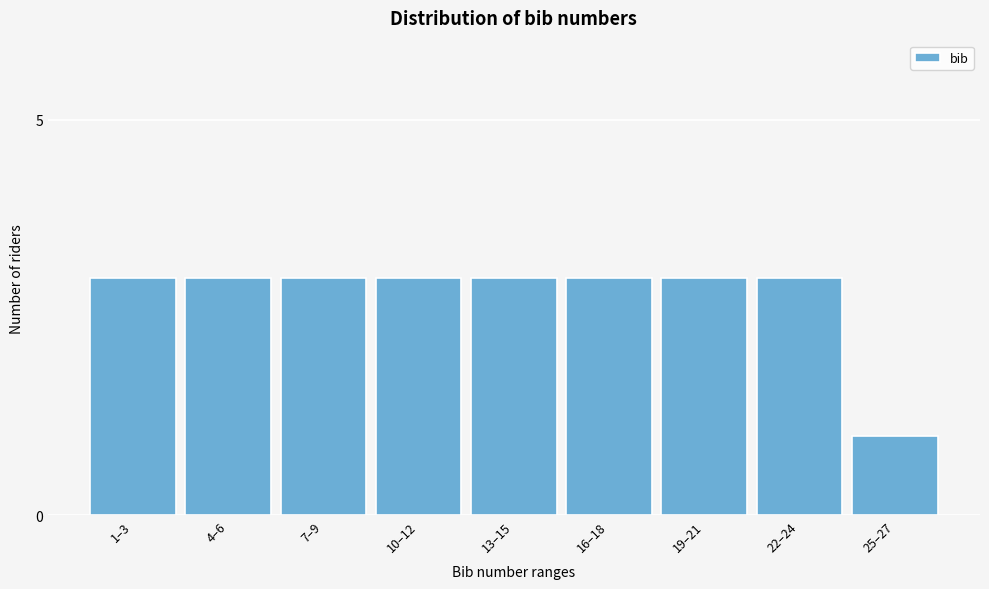

Reading right to left, extract all data points from this chart.

25–27=1	22–24=3	19–21=3	16–18=3	13–15=3	10–12=3	7–9=3	4–6=3	1–3=3